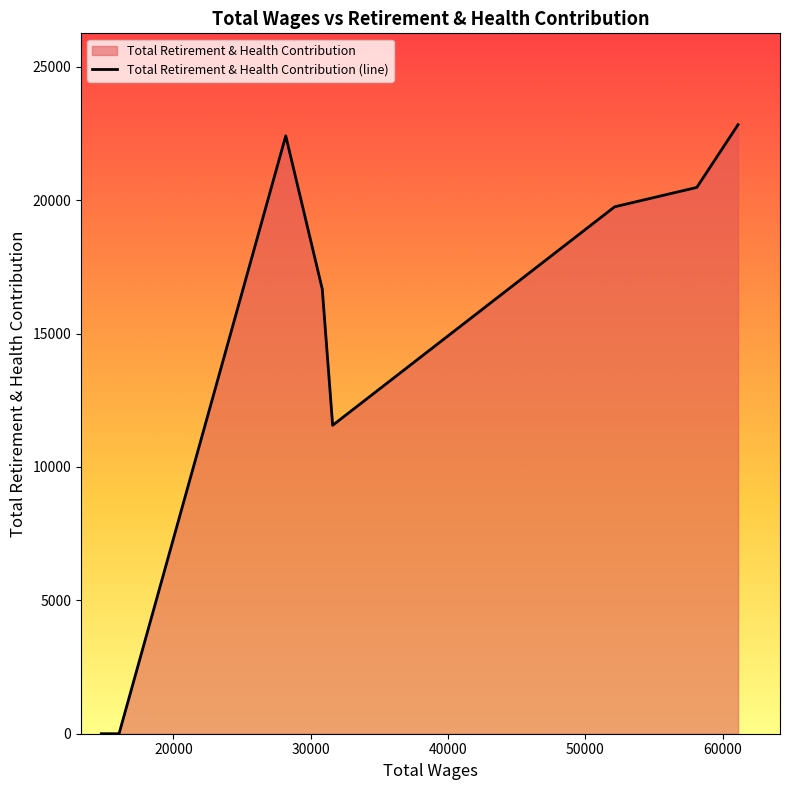

What is the maximum value shown in the chart?

22832